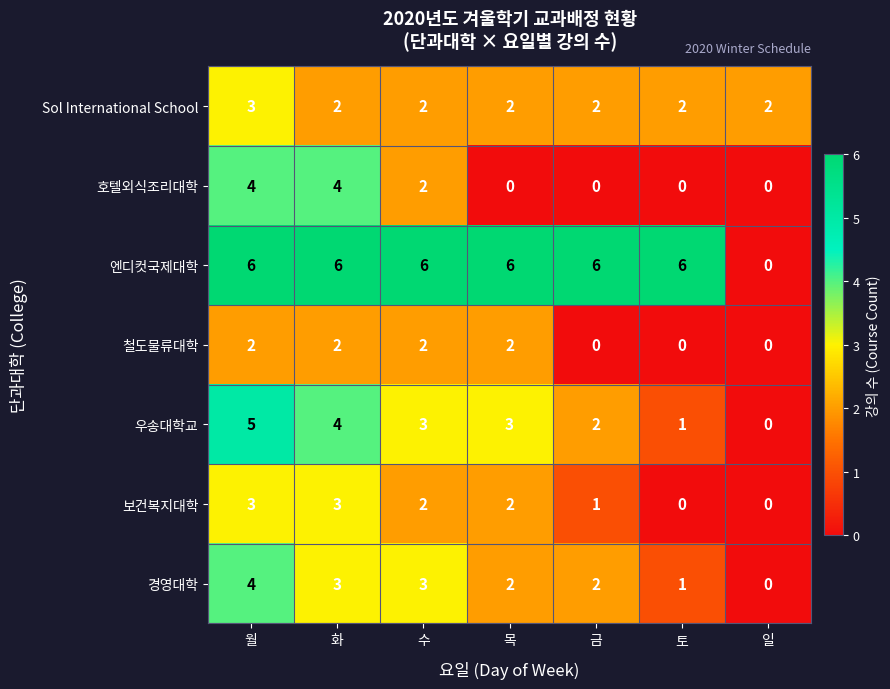

Which series changed the most between 월 and 일?

엔디컷국제대학